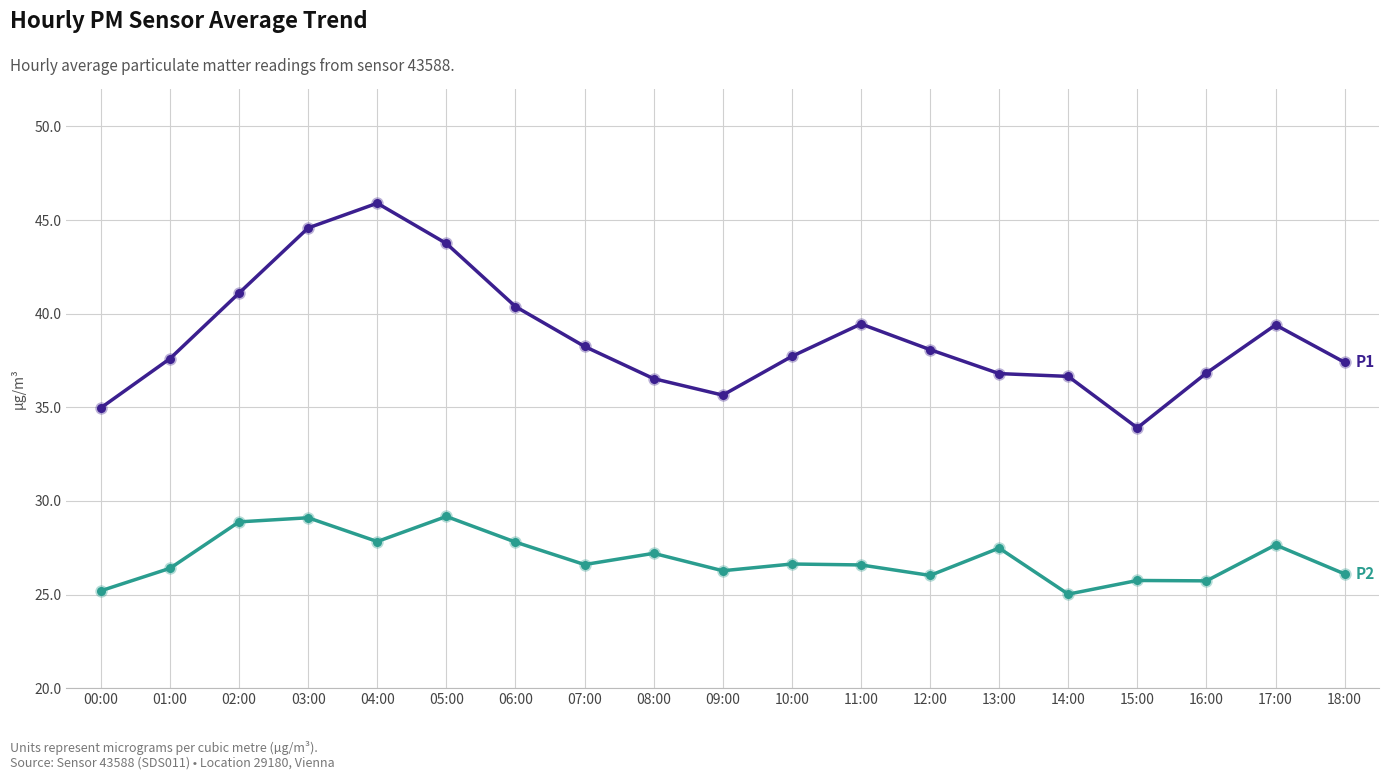

What is the total value across all series at 13:00?

64.3